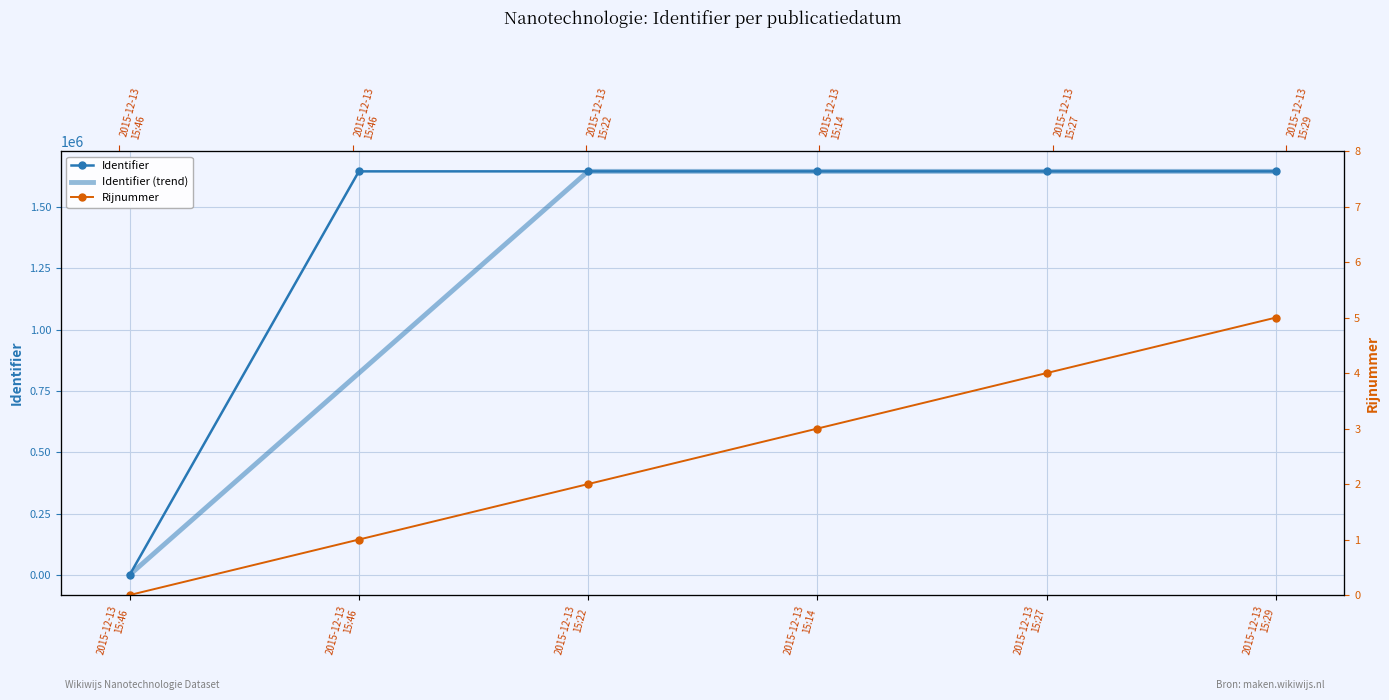

True or false: Identifier and Rijnummer intersect in this chart.

False